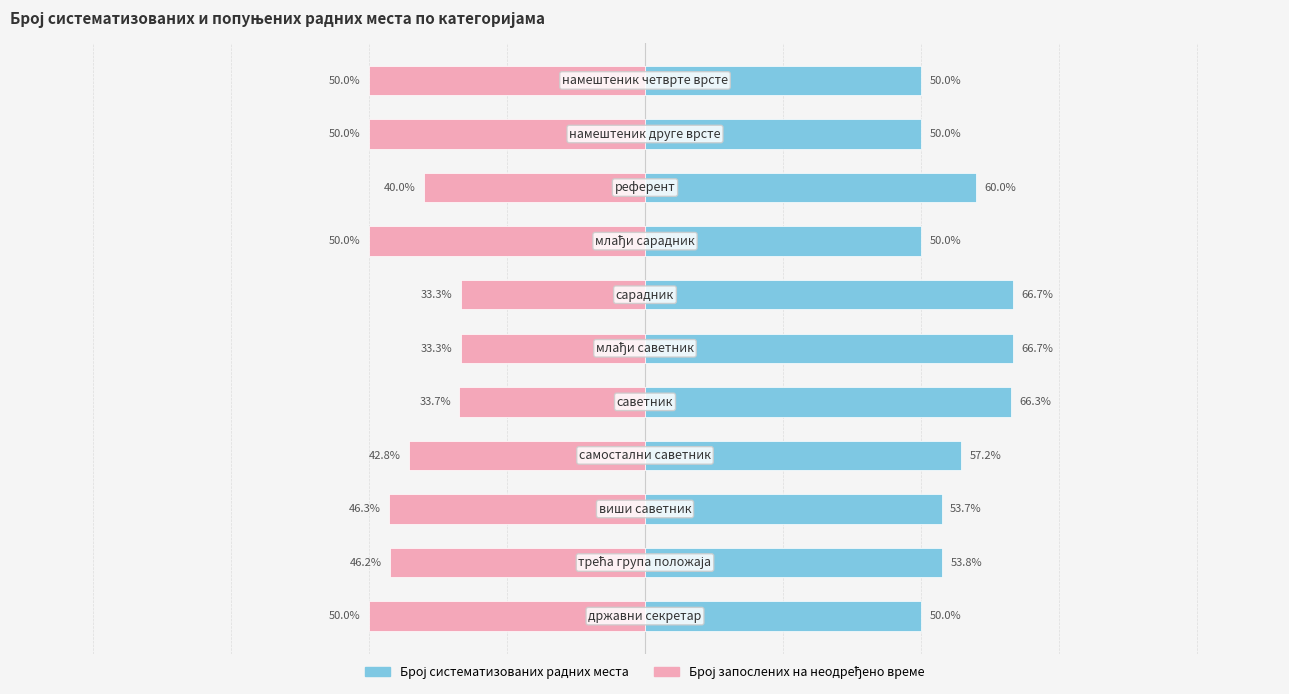

How many distinct data groups are displayed?

2